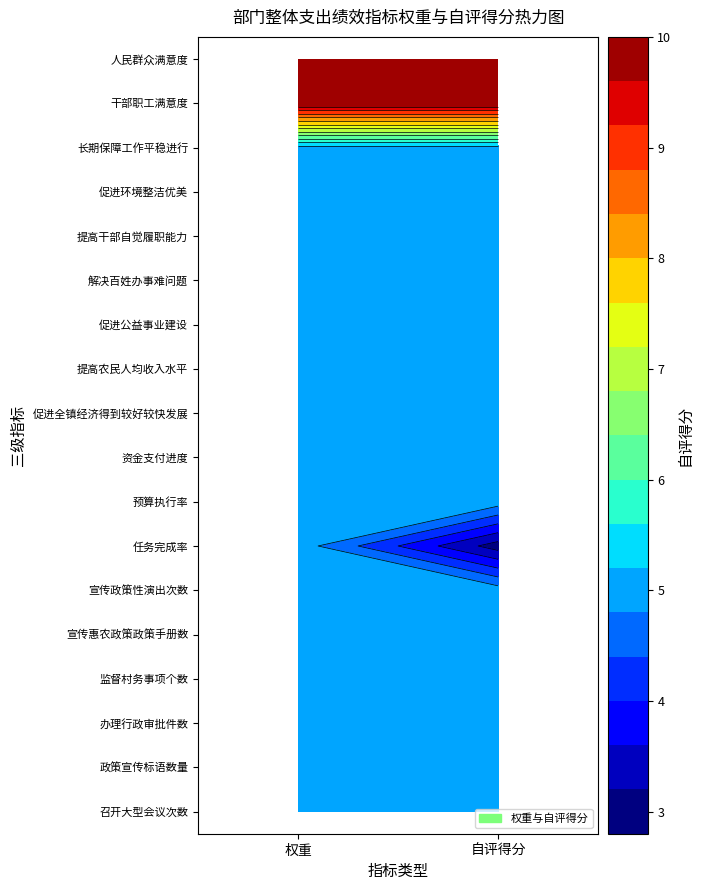

Reading left to right, list all the values displayed in this chart.

召开大型会议次数: 5	5
政策宣传标语数量: 5	5
办理行政审批件数: 5	5
监督村务事项个数: 5	5
宣传惠农政策政策手册数: 5	5
宣传政策性演出次数: 5	5
任务完成率: 5	3
预算执行率: 5	5
资金支付进度: 5	5
促进全镇经济得到较好较快发展: 5	5
提高农民人均收入水平: 5	5
促进公益事业建设: 5	5
解决百姓办事难问题: 5	5
提高干部自觉履职能力: 5	5
促进环境整洁优美: 5	5
长期保障工作平稳进行: 5	5
干部职工满意度: 10	10
人民群众满意度: 10	10